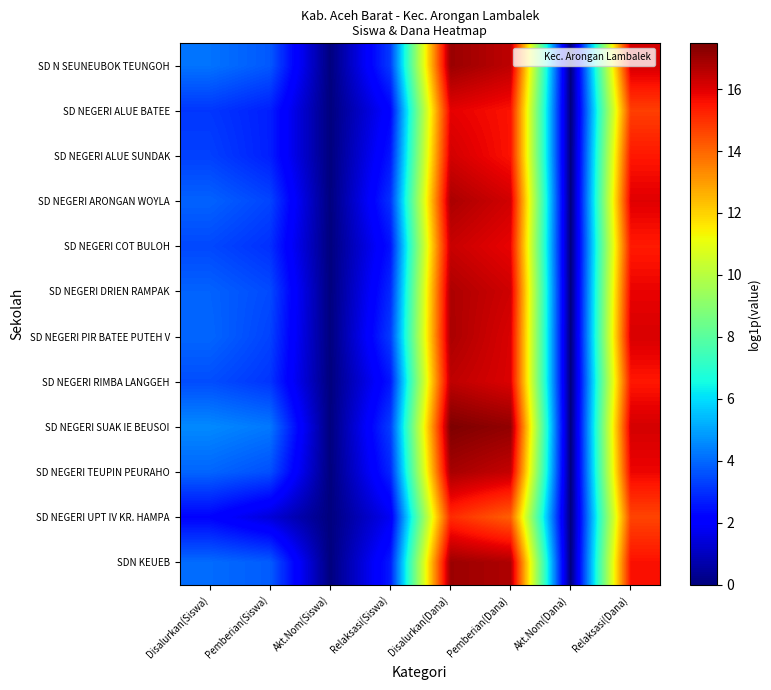

Reading left to right, transcribe all the data shown in this chart.

SD N SEUNEUBOK TEUNGOH: Disalurkan(Siswa)=4.2	Pemberian(Siswa)=3.7	Akt.Nom(Siswa)=0.0	Relaksasi(Siswa)=3.2	Disalurkan(Dana)=17.0	Pemberian(Dana)=16.5	Akt.Nom(Dana)=0.0	Relaksasi(Dana)=16.2
SD NEGERI ALUE BATEE: Disalurkan(Siswa)=3.1	Pemberian(Siswa)=2.7	Akt.Nom(Siswa)=0.0	Relaksasi(Siswa)=2.2	Disalurkan(Dana)=15.9	Pemberian(Dana)=15.5	Akt.Nom(Dana)=0.0	Relaksasi(Dana)=14.7
SD NEGERI ALUE SUNDAK: Disalurkan(Siswa)=3.3	Pemberian(Siswa)=2.7	Akt.Nom(Siswa)=0.0	Relaksasi(Siswa)=2.6	Disalurkan(Dana)=16.2	Pemberian(Dana)=15.5	Akt.Nom(Dana)=0.0	Relaksasi(Dana)=15.5
SD NEGERI ARONGAN WOYLA: Disalurkan(Siswa)=3.9	Pemberian(Siswa)=3.4	Akt.Nom(Siswa)=0.0	Relaksasi(Siswa)=3.0	Disalurkan(Dana)=16.8	Pemberian(Dana)=16.2	Akt.Nom(Dana)=0.0	Relaksasi(Dana)=16.0
SD NEGERI COT BULOH: Disalurkan(Siswa)=3.4	Pemberian(Siswa)=3.0	Akt.Nom(Siswa)=0.0	Relaksasi(Siswa)=2.5	Disalurkan(Dana)=16.3	Pemberian(Dana)=15.9	Akt.Nom(Dana)=0.0	Relaksasi(Dana)=15.4
SD NEGERI DRIEN RAMPAK: Disalurkan(Siswa)=3.9	Pemberian(Siswa)=3.5	Akt.Nom(Siswa)=0.0	Relaksasi(Siswa)=2.9	Disalurkan(Dana)=16.8	Pemberian(Dana)=16.3	Akt.Nom(Dana)=0.0	Relaksasi(Dana)=15.9
SD NEGERI PIR BATEE PUTEH V: Disalurkan(Siswa)=4.0	Pemberian(Siswa)=3.3	Akt.Nom(Siswa)=0.0	Relaksasi(Siswa)=3.2	Disalurkan(Dana)=16.8	Pemberian(Dana)=16.1	Akt.Nom(Dana)=0.0	Relaksasi(Dana)=16.1
SD NEGERI RIMBA LANGGEH: Disalurkan(Siswa)=3.5	Pemberian(Siswa)=3.1	Akt.Nom(Siswa)=0.0	Relaksasi(Siswa)=2.6	Disalurkan(Dana)=16.5	Pemberian(Dana)=16.1	Akt.Nom(Dana)=0.0	Relaksasi(Dana)=15.5
SD NEGERI SUAK IE BEUSOI: Disalurkan(Siswa)=4.6	Pemberian(Siswa)=4.3	Akt.Nom(Siswa)=0.0	Relaksasi(Siswa)=3.3	Disalurkan(Dana)=17.5	Pemberian(Dana)=17.2	Akt.Nom(Dana)=0.0	Relaksasi(Dana)=16.2
SD NEGERI TEUPIN PEURAHO: Disalurkan(Siswa)=3.9	Pemberian(Siswa)=3.6	Akt.Nom(Siswa)=0.0	Relaksasi(Siswa)=2.8	Disalurkan(Dana)=16.8	Pemberian(Dana)=16.4	Akt.Nom(Dana)=0.0	Relaksasi(Dana)=15.8
SD NEGERI UPT IV KR. HAMPA: Disalurkan(Siswa)=2.2	Pemberian(Siswa)=1.4	Akt.Nom(Siswa)=0.0	Relaksasi(Siswa)=1.8	Disalurkan(Dana)=15.1	Pemberian(Dana)=14.1	Akt.Nom(Dana)=0.0	Relaksasi(Dana)=14.6
SDN KEUEB: Disalurkan(Siswa)=4.0	Pemberian(Siswa)=3.8	Akt.Nom(Siswa)=0.0	Relaksasi(Siswa)=2.6	Disalurkan(Dana)=17.0	Pemberian(Dana)=16.7	Akt.Nom(Dana)=0.0	Relaksasi(Dana)=15.6